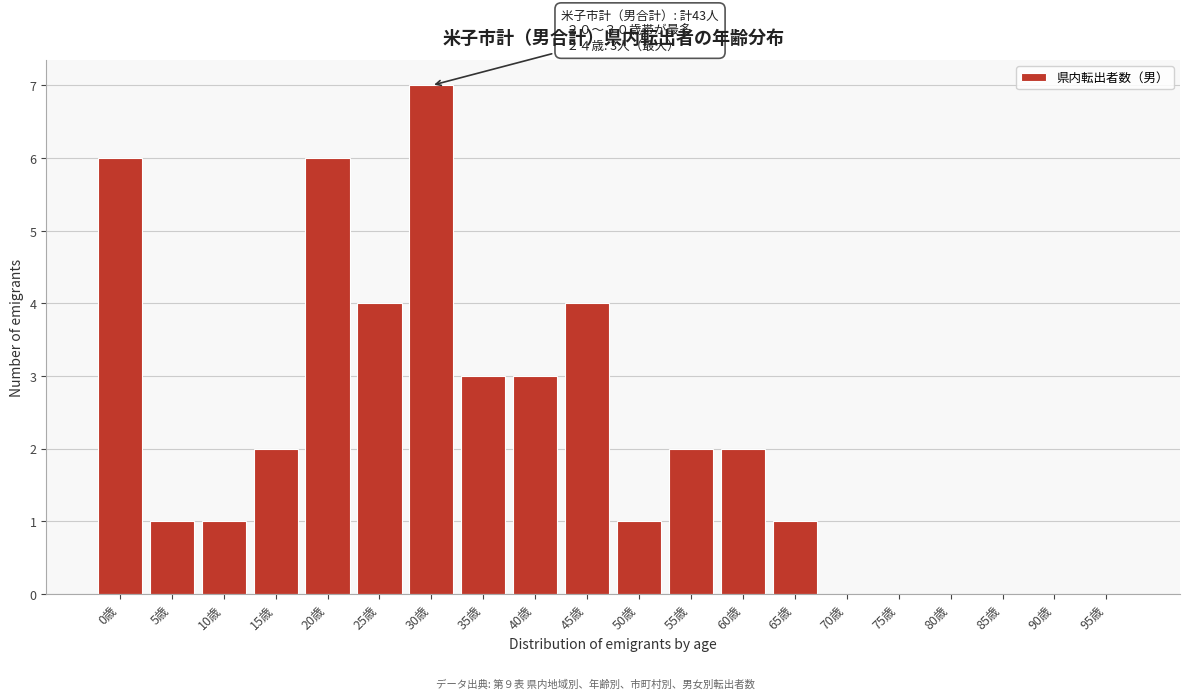

Reading right to left, list all the values displayed in this chart.

95歳=0	90歳=0	85歳=0	80歳=0	75歳=0	70歳=0	65歳=1	60歳=2	55歳=2	50歳=1	45歳=4	40歳=3	35歳=3	30歳=7	25歳=4	20歳=6	15歳=2	10歳=1	5歳=1	0歳=6